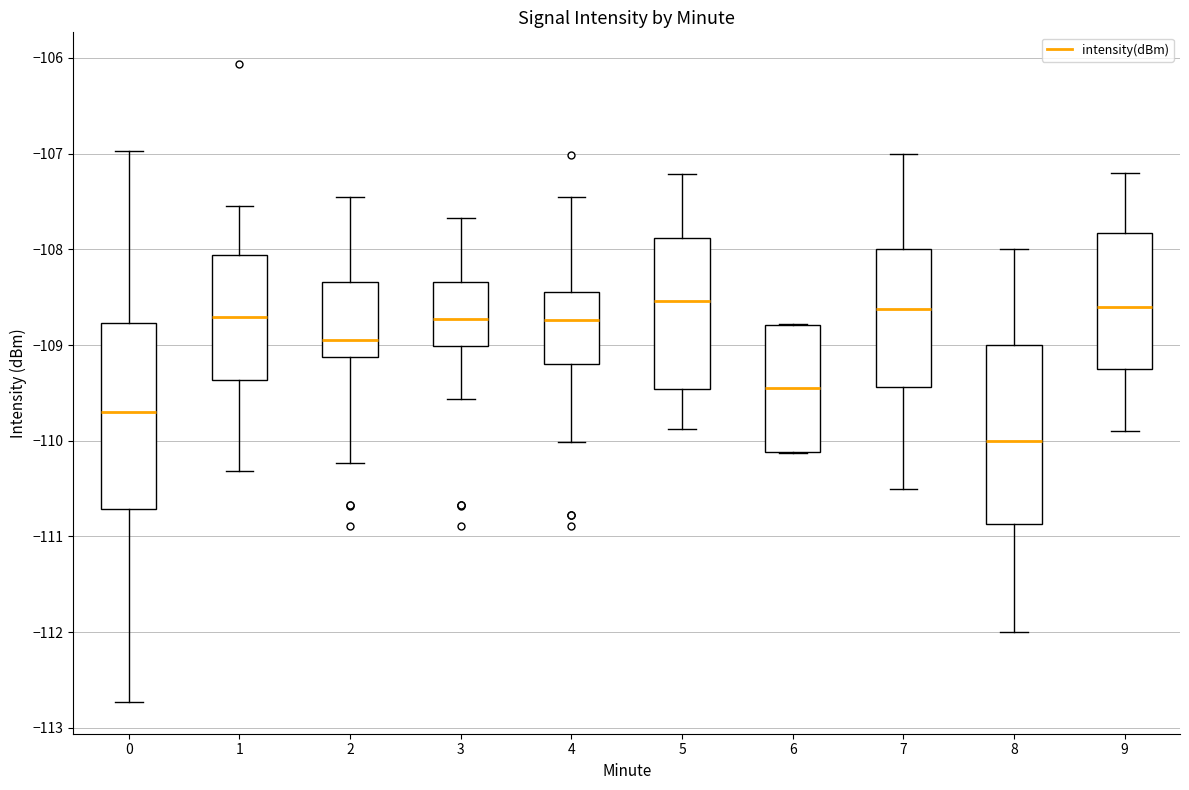

Reading left to right, transcribe this box plot: for each box, give where its median line is, the range the box spans, and where its two whiskers end, as read against the y-axis. The values are not printed on the chart, so give them approximately, as read against the axis.

0: median -109.7, box -110.7 to -108.8, whiskers -112.7 to -107.0
1: median -108.7, box -109.4 to -108.1, whiskers -110.3 to -107.5
2: median -108.9, box -109.1 to -108.3, whiskers -110.2 to -107.5
3: median -108.7, box -109.0 to -108.3, whiskers -109.6 to -107.7
4: median -108.7, box -109.2 to -108.4, whiskers -110.0 to -107.5
5: median -108.5, box -109.5 to -107.9, whiskers -109.9 to -107.2
6: median -109.5, box -110.1 to -108.8, whiskers -110.1 to -108.8
7: median -108.6, box -109.4 to -108.0, whiskers -110.5 to -107.0
8: median -110.0, box -110.9 to -109.0, whiskers -112.0 to -108.0
9: median -108.6, box -109.2 to -107.8, whiskers -109.9 to -107.2